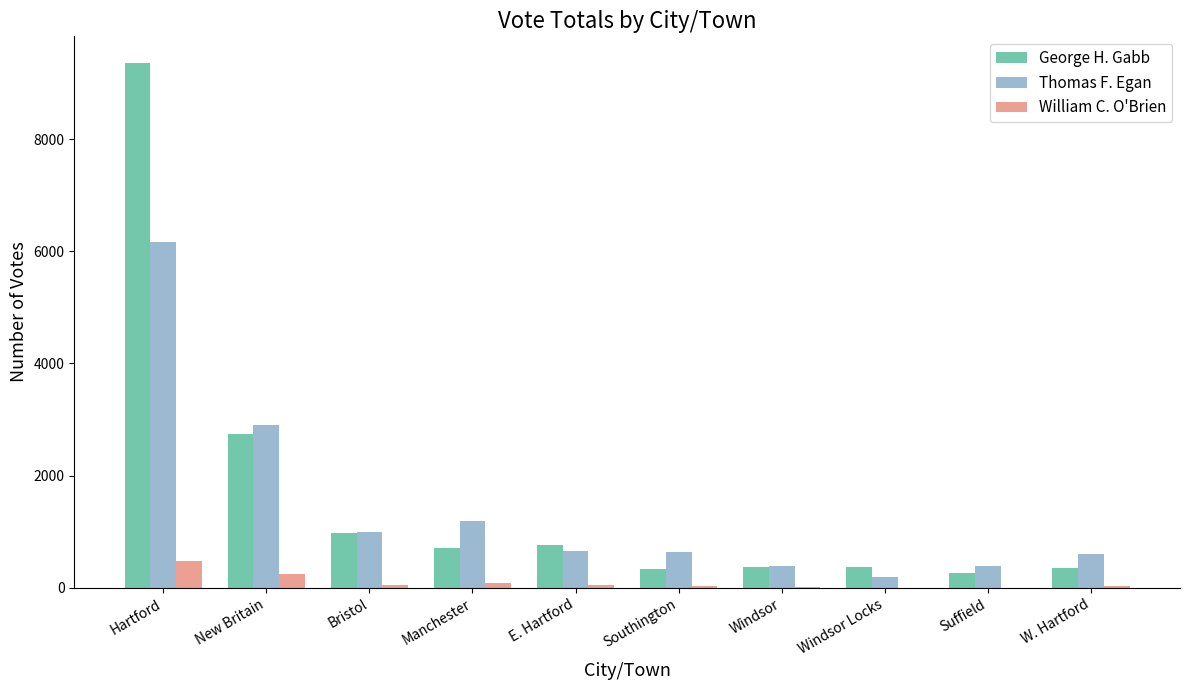

Is it true that George H. Gabb equals 16081 at Hartford?

False